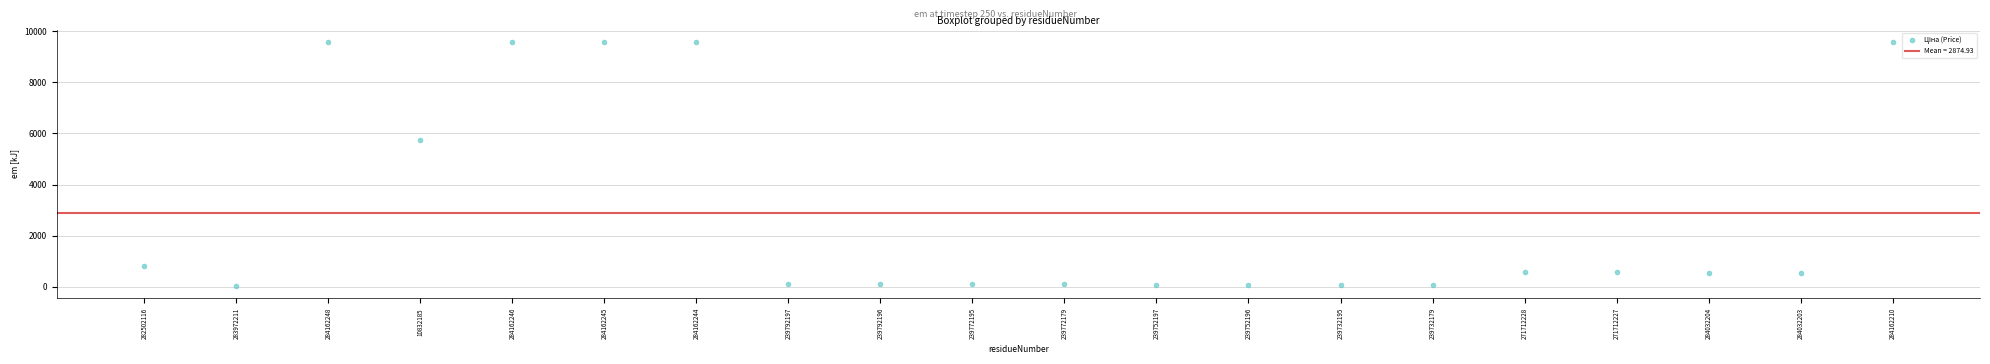

What Y value in the scatter plot is closest to 4808?

5736.9